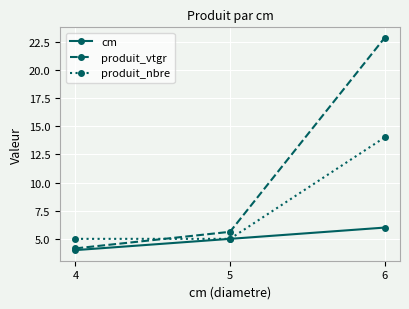

True or false: produit_vtgr has a value of 5.6 at 5.

True